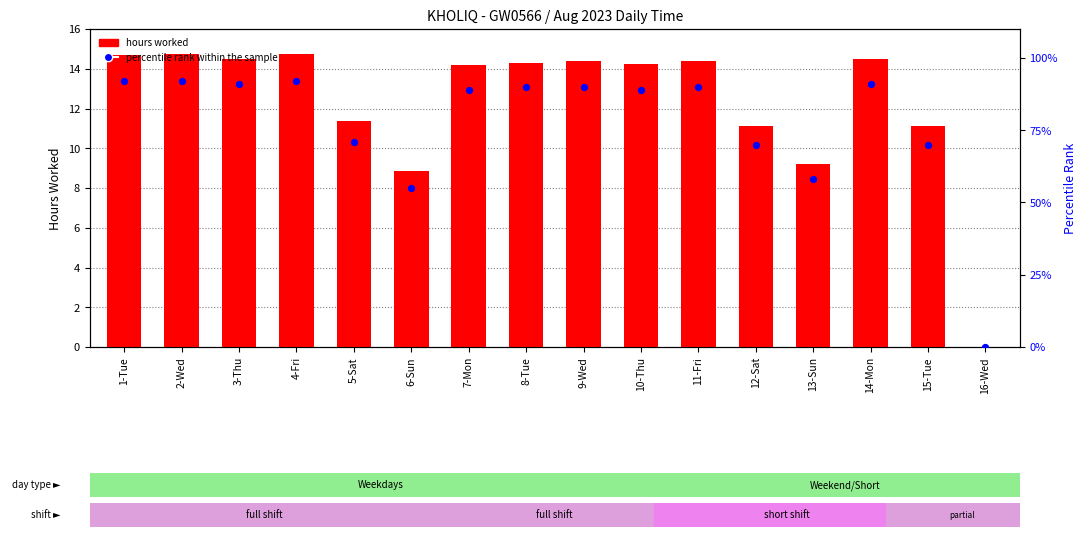

Which series has the largest Y range (max minus min)?

percentile rank within the sample